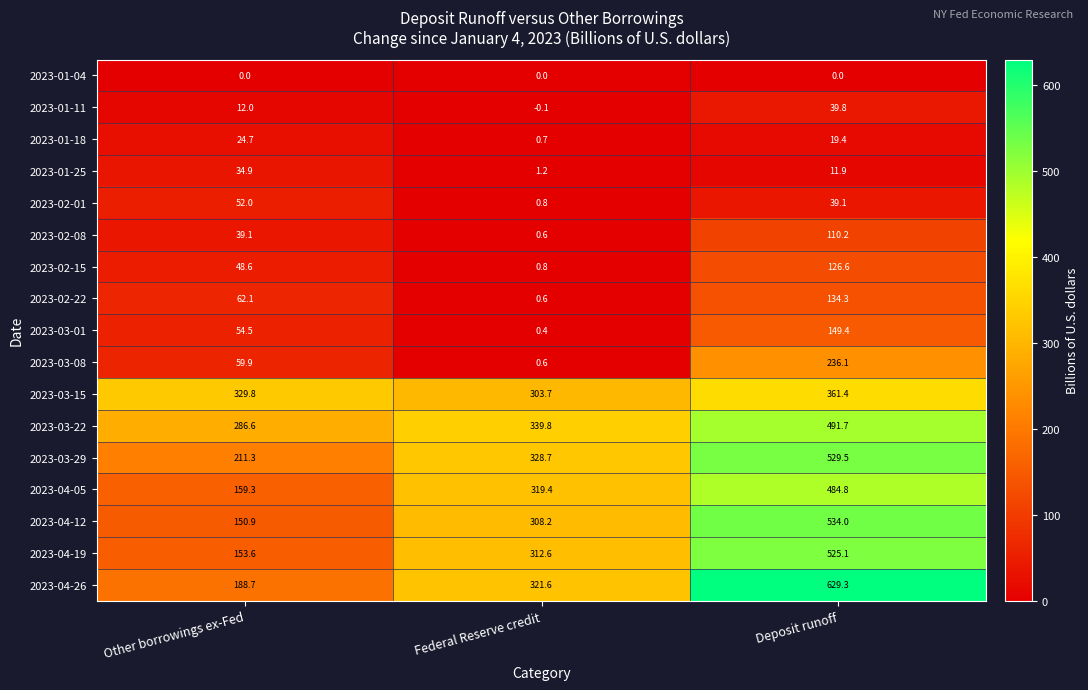

Where is 2023-04-19 nearest to the value 339?

Federal Reserve credit